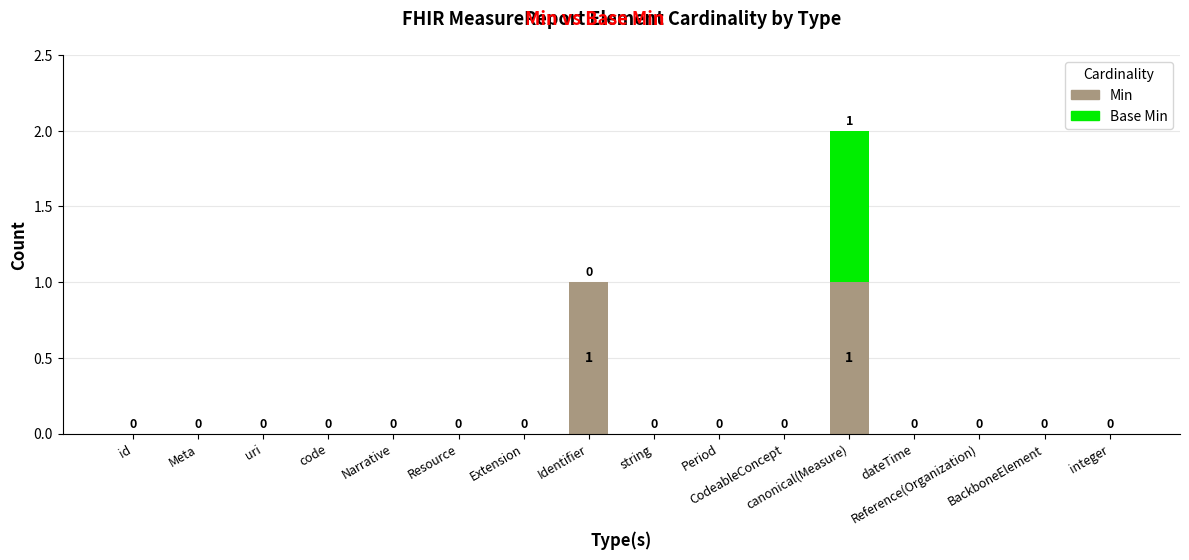

How many categories are shown in the chart?

16